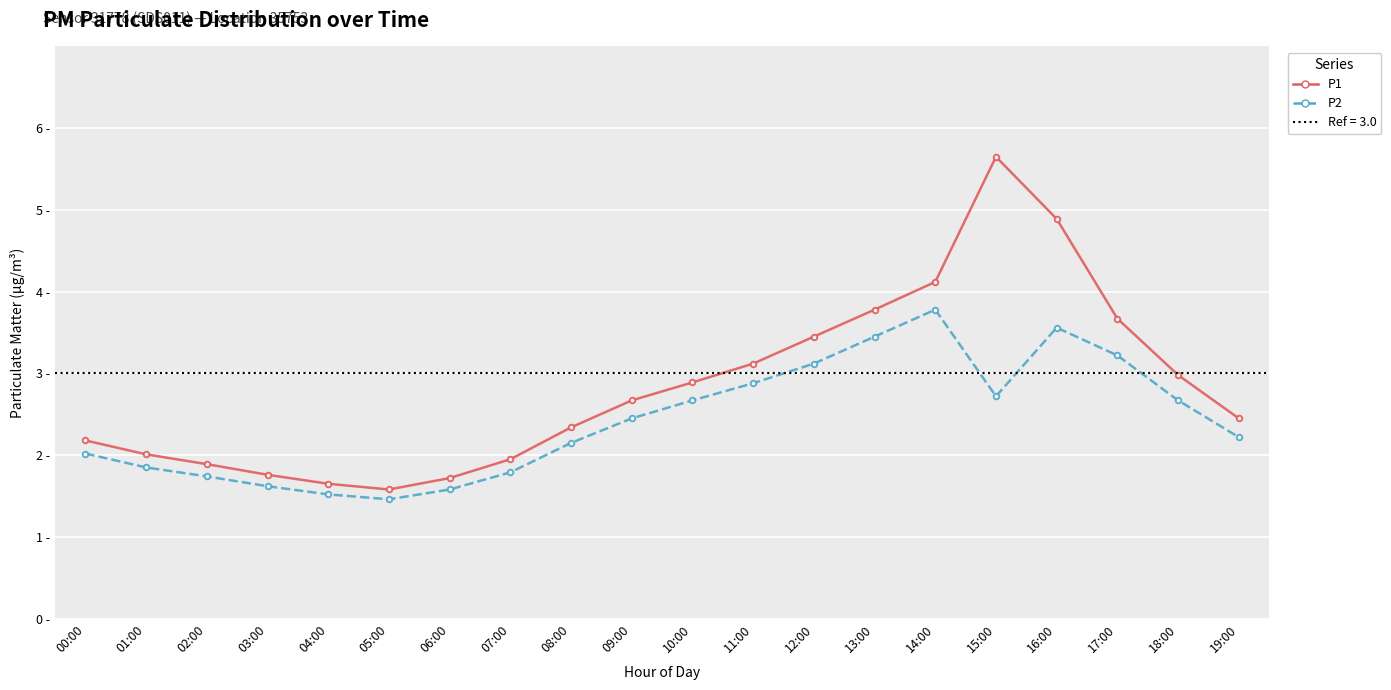

What value does the P1 series have at 02:00?

1.9